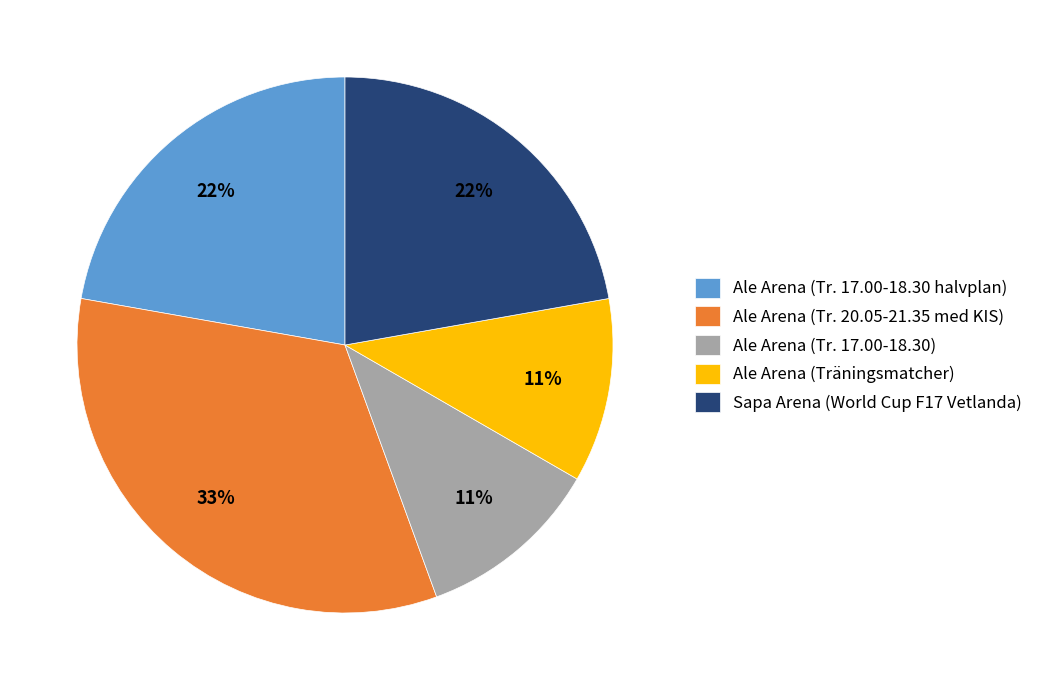

Is Ale Arena (Tr. 17.00-18.30 halvplan) the majority of the pie?

No